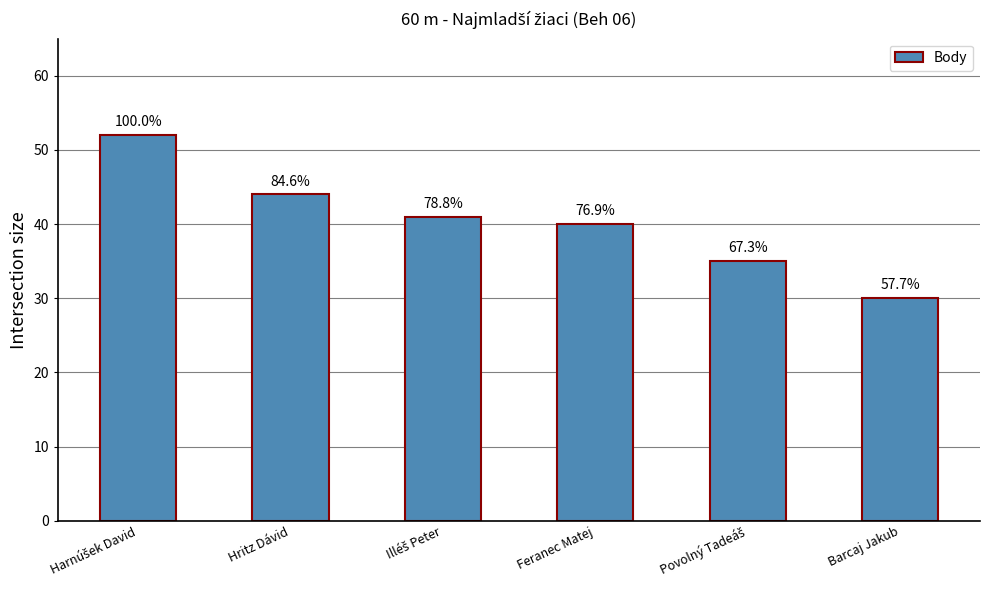

How many bars are there in total?

6